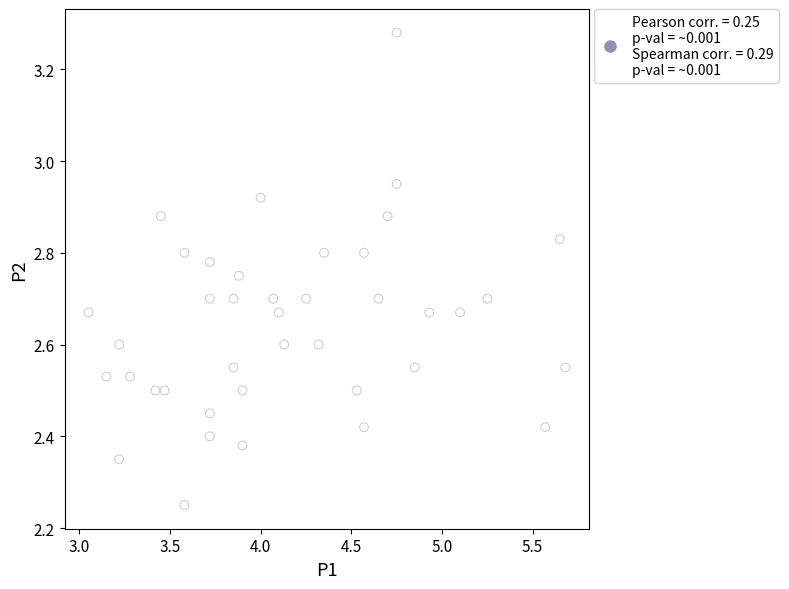

What is the range of Y values (max minus min)?

1.0